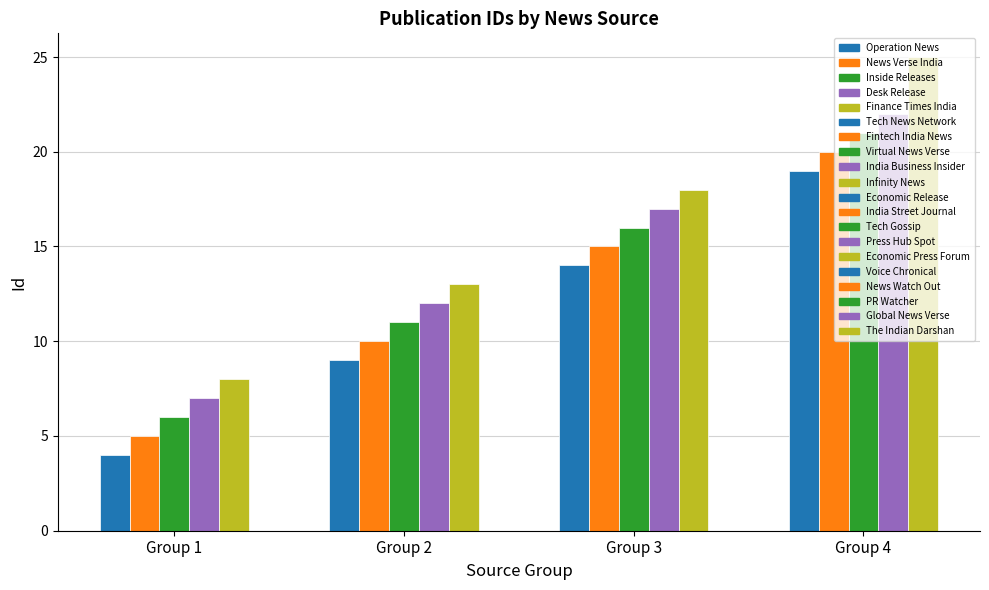

Which has a higher value, Fintech India News or Infinity News?

Infinity News